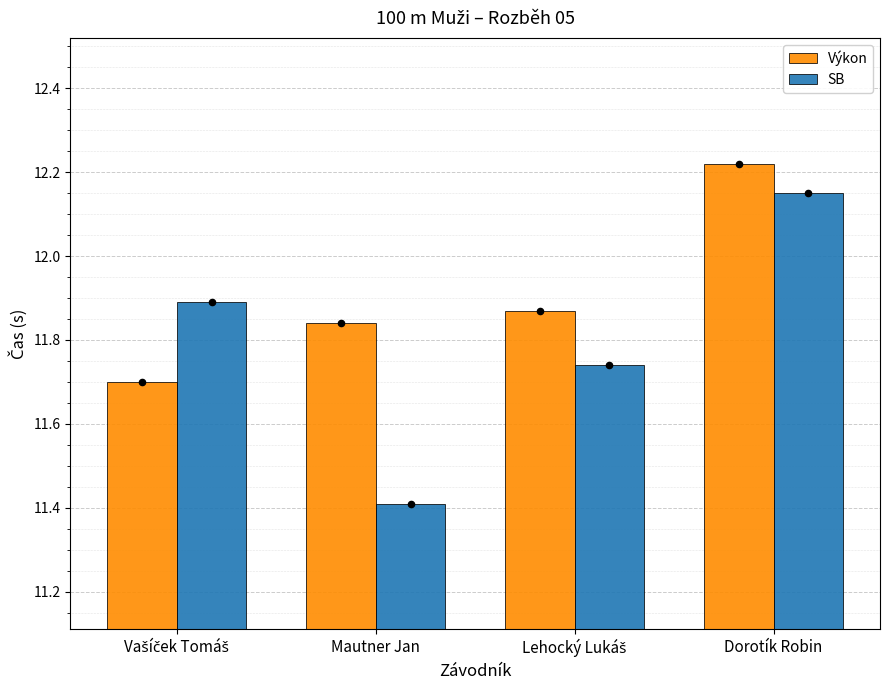

At how many categories does at least one series exceed 11?

4